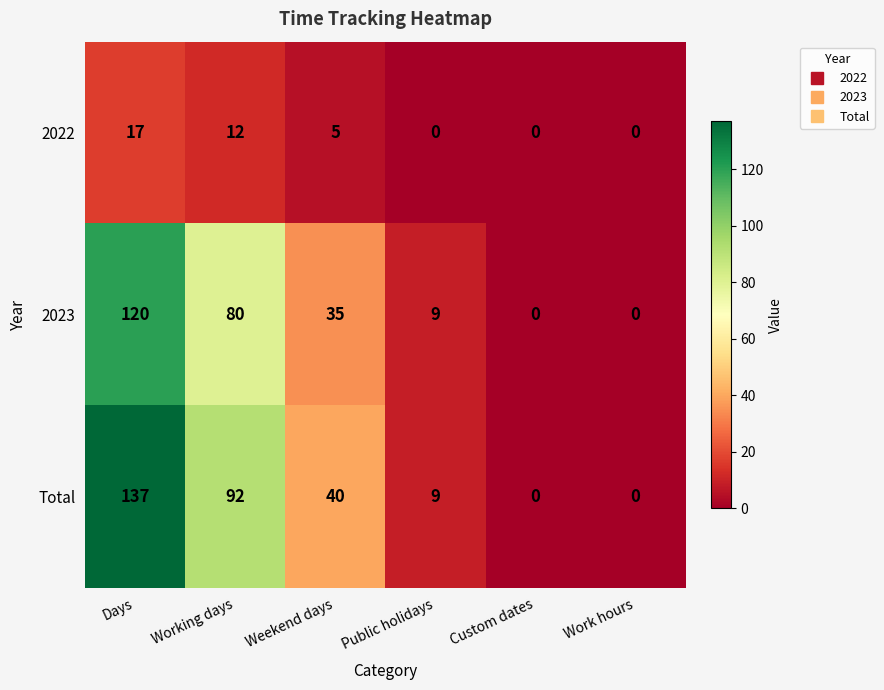

Which series changed the most between Working days and Public holidays?

Total